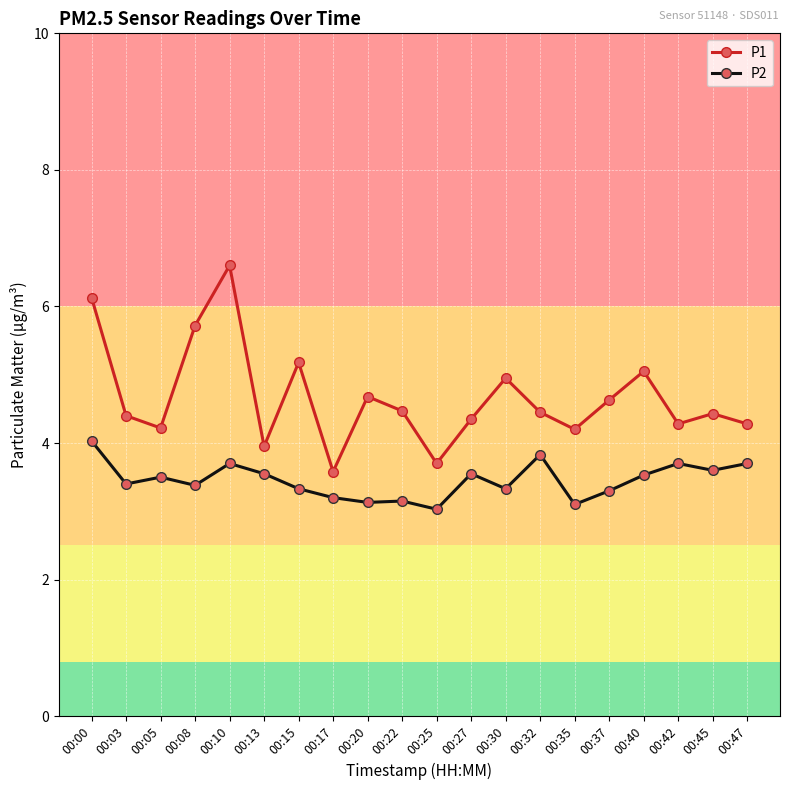

Which category has the lowest value in the P1 series?

00:17